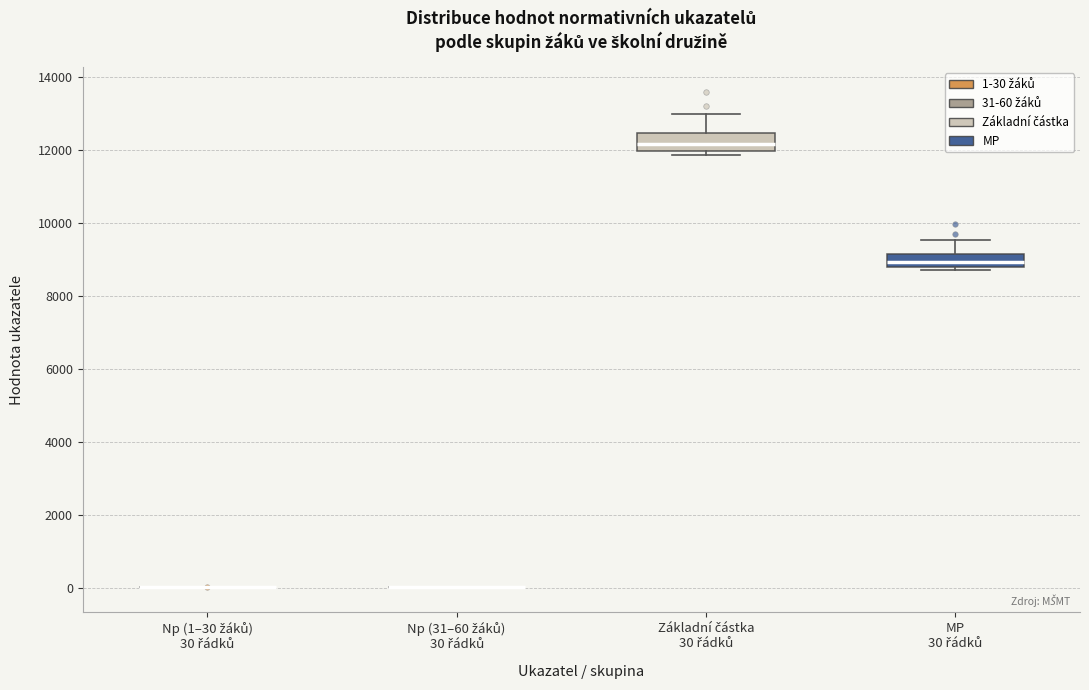

Reading left to right, read every box against the y-axis: the position of its median line, the range the box covers, and the ends of its whiskers. The values are not printed on the chart, so give them approximately, as read against the axis.

Np (1–30 žáků) 30 řádků: box collapsed to a line at 0, whiskers 0 to 0
Np (31–60 žáků) 30 řádků: box collapsed to a line at 0, whiskers 0 to 0
Základní částka 30 řádků: median 12200, box 12000 to 12400, whiskers 11800 to 13000
MP 30 řádků: median 9000, box 8800 to 9200, whiskers 8600 to 9600